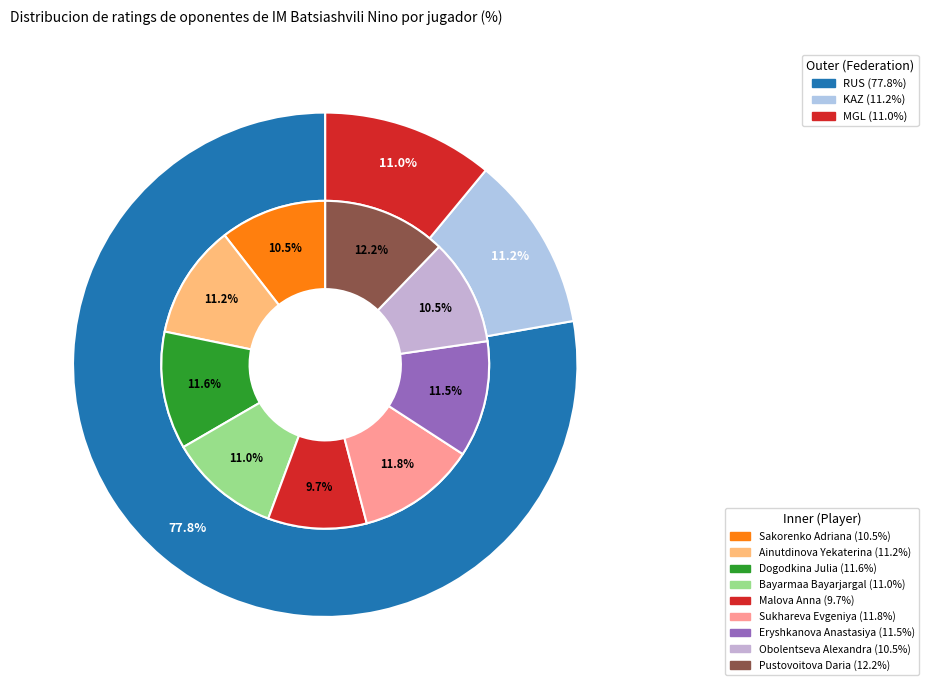

Is it true that Sukhareva Evgeniya is 27% of the pie?

False